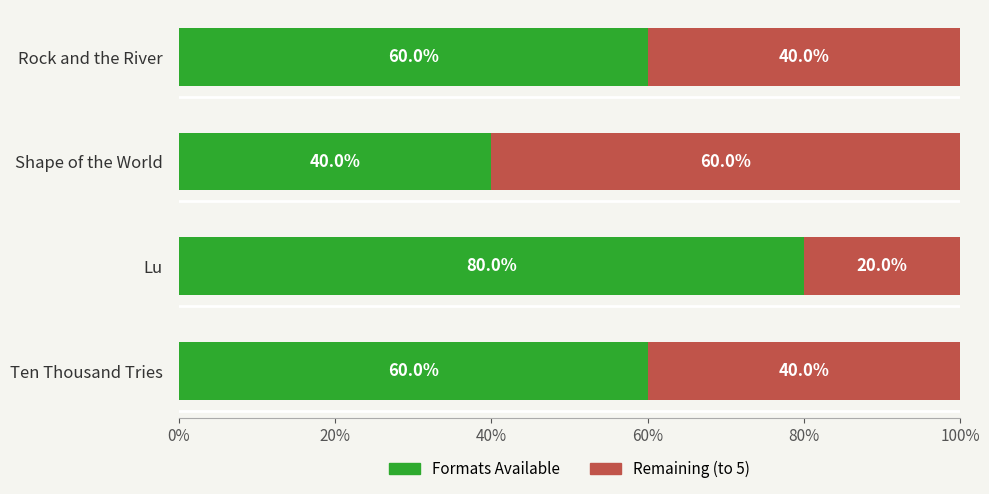

What is the total value across all series at Shape of the World?

100